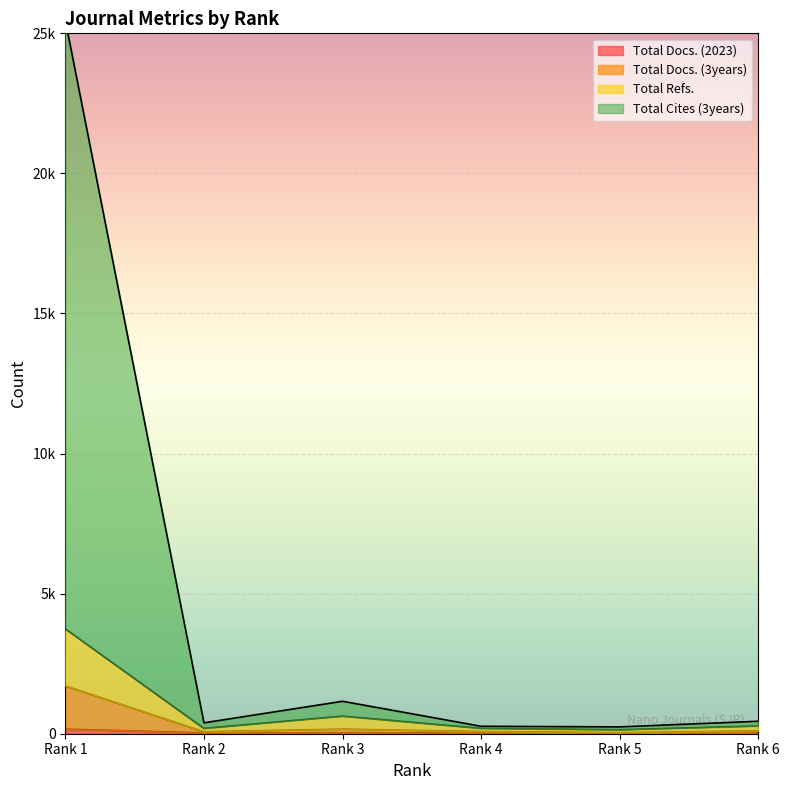

What is the lowest value of the Total Refs. series?

142